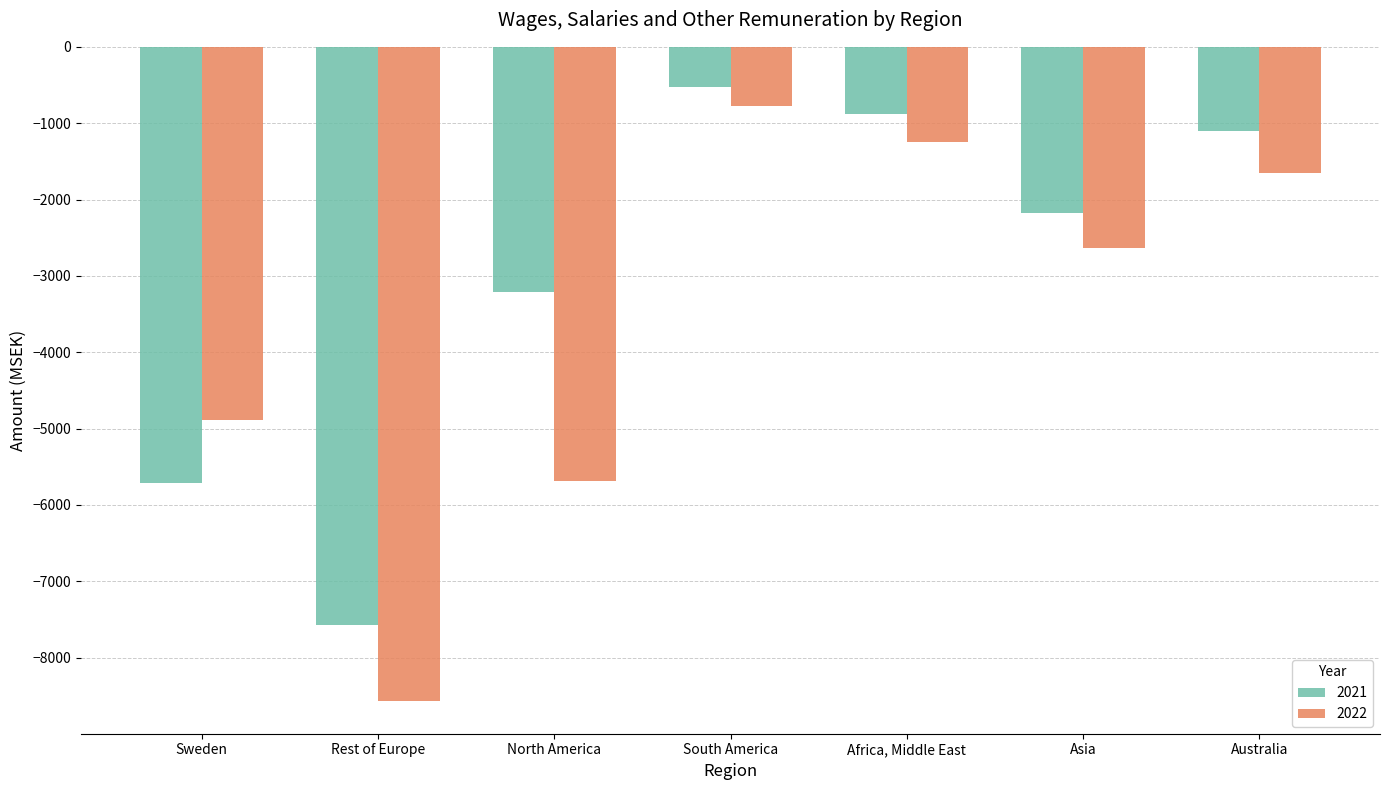

What is the value of the 2022 bar at the 6th from the left?

-2636